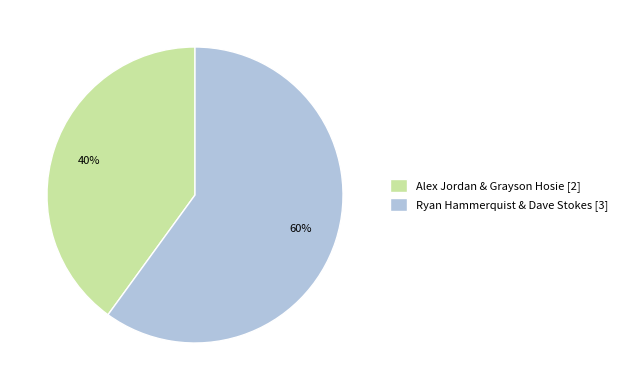

Count the number of slices in the pie.

2